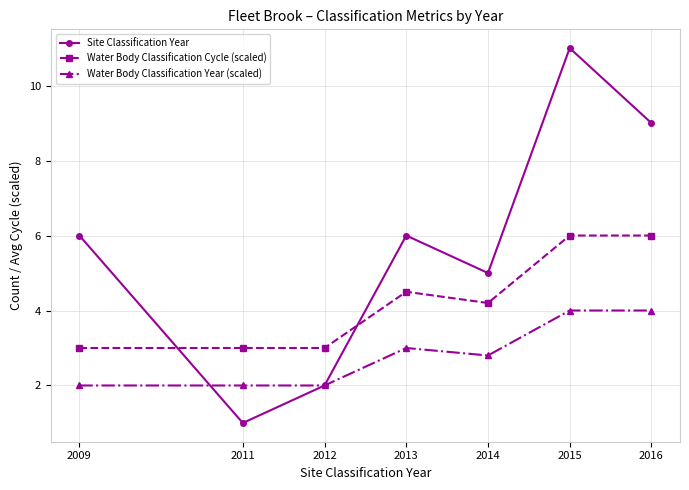

Is it true that Water Body Classification Year (scaled) equals 0.7 at 2011?

False